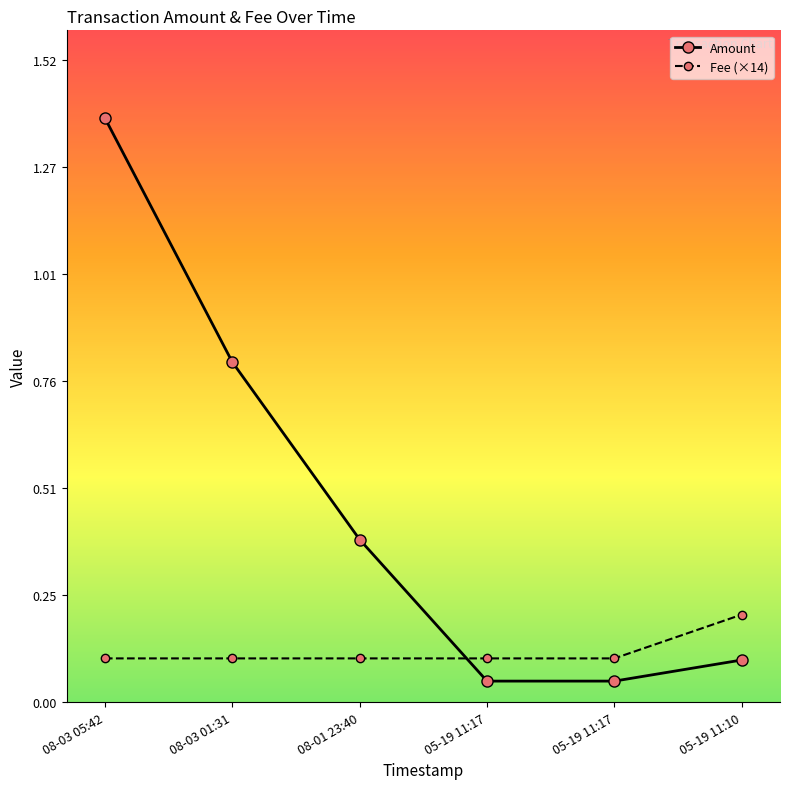

What is the sum of the Amount values at 08-01 23:40 and 08-03 05:42?

1.8